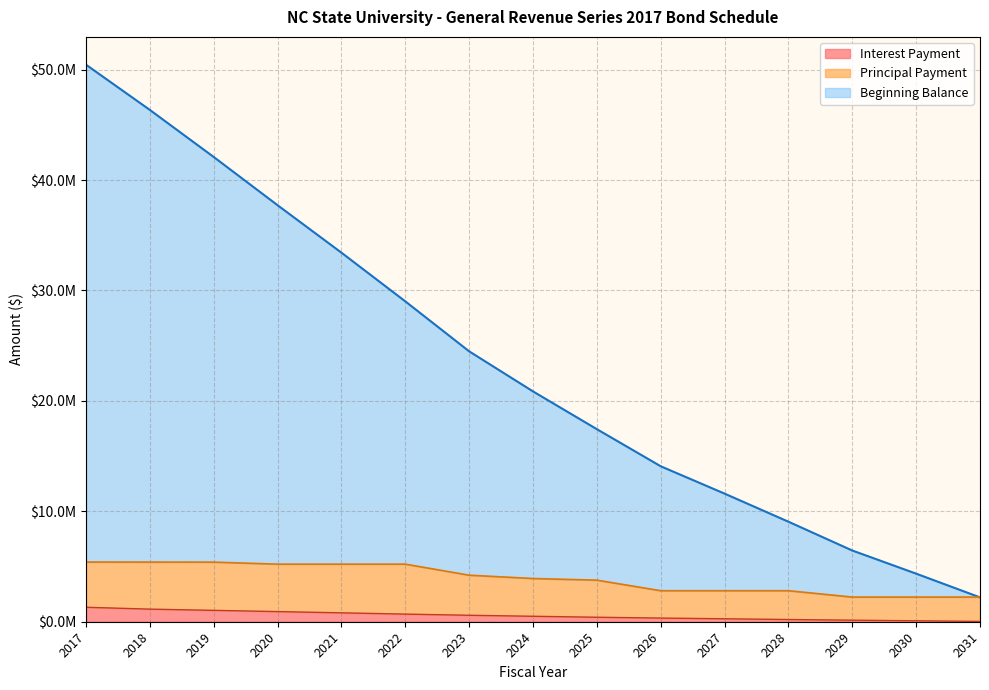

At which category does the chart reach its minimum across all series?

2031